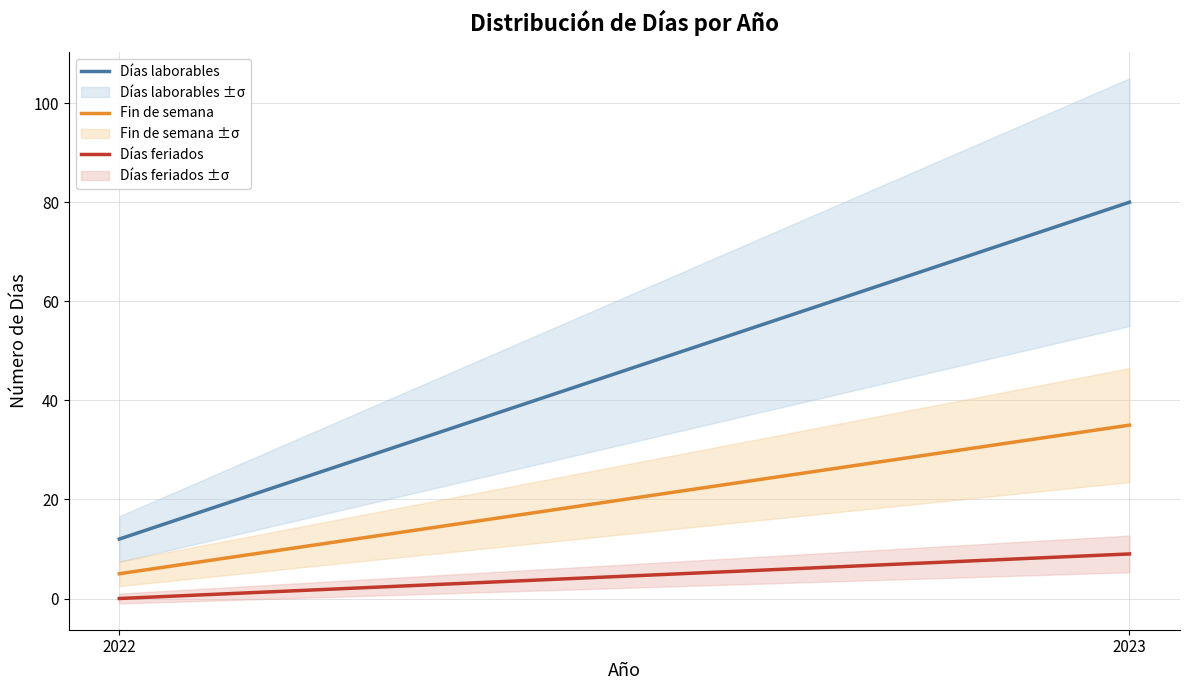

What is the value of the Días feriados point at the 2nd from the left?

9